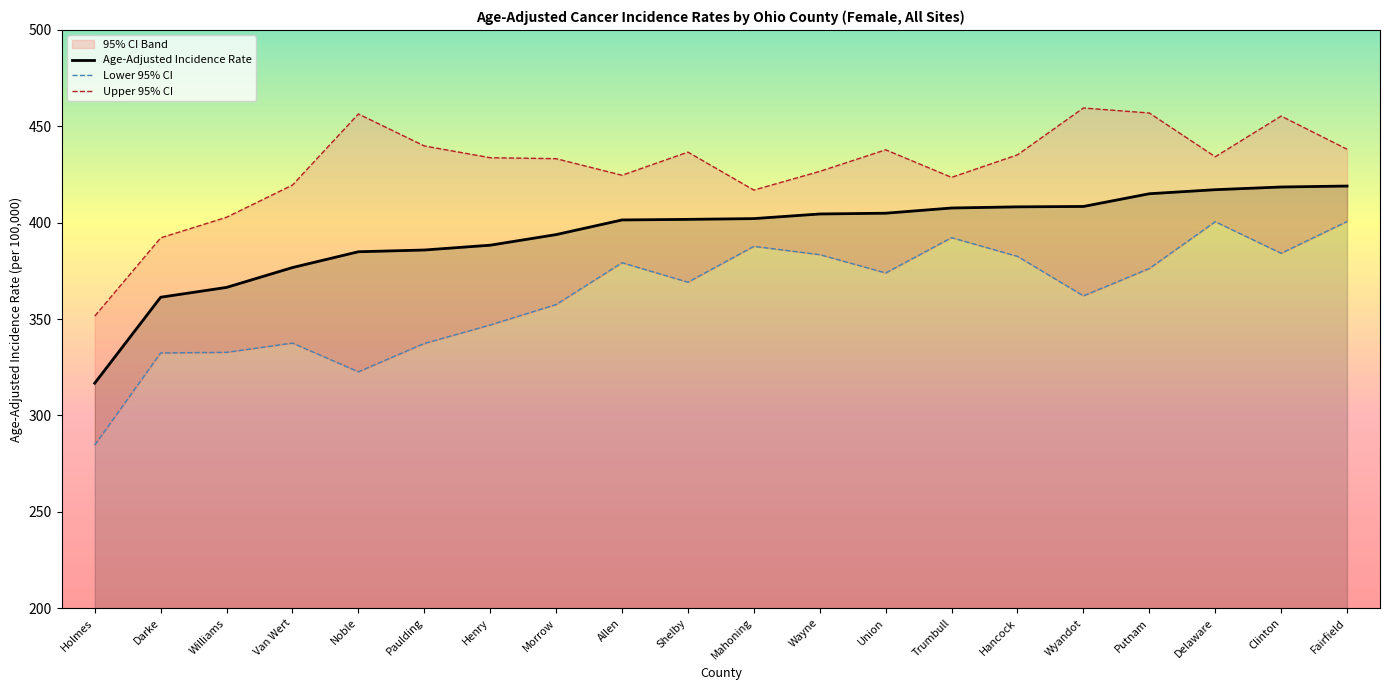

At how many categories does at least one series exceed 325?

20